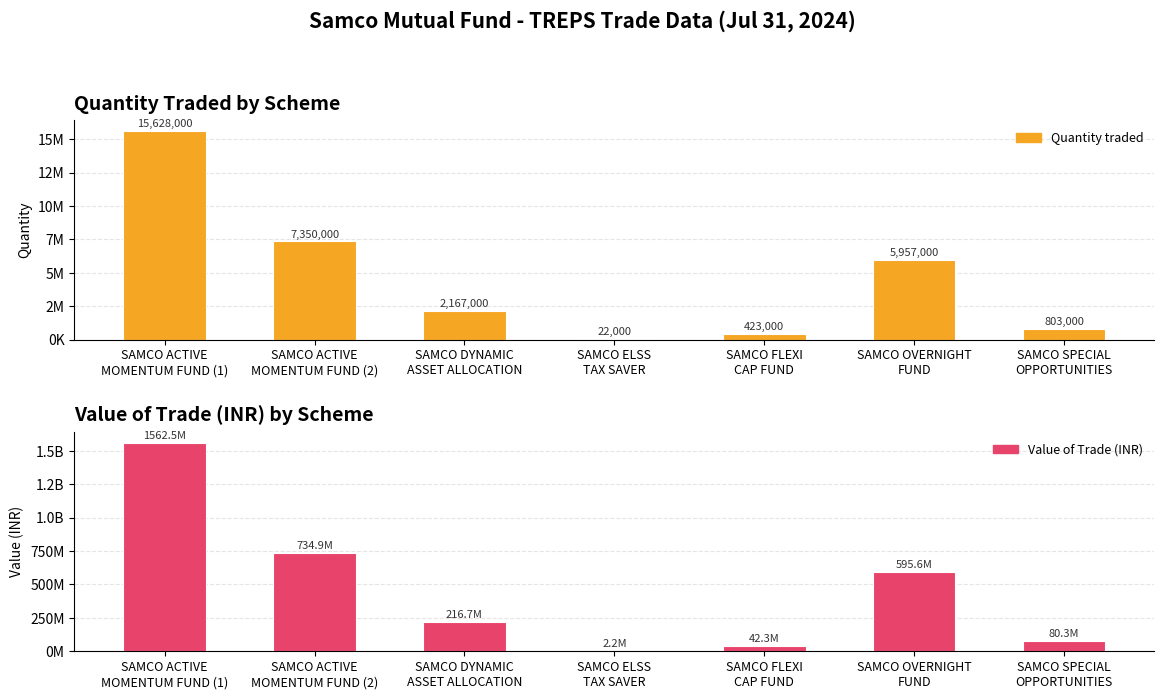

What is the minimum value shown in the chart?

22000.0